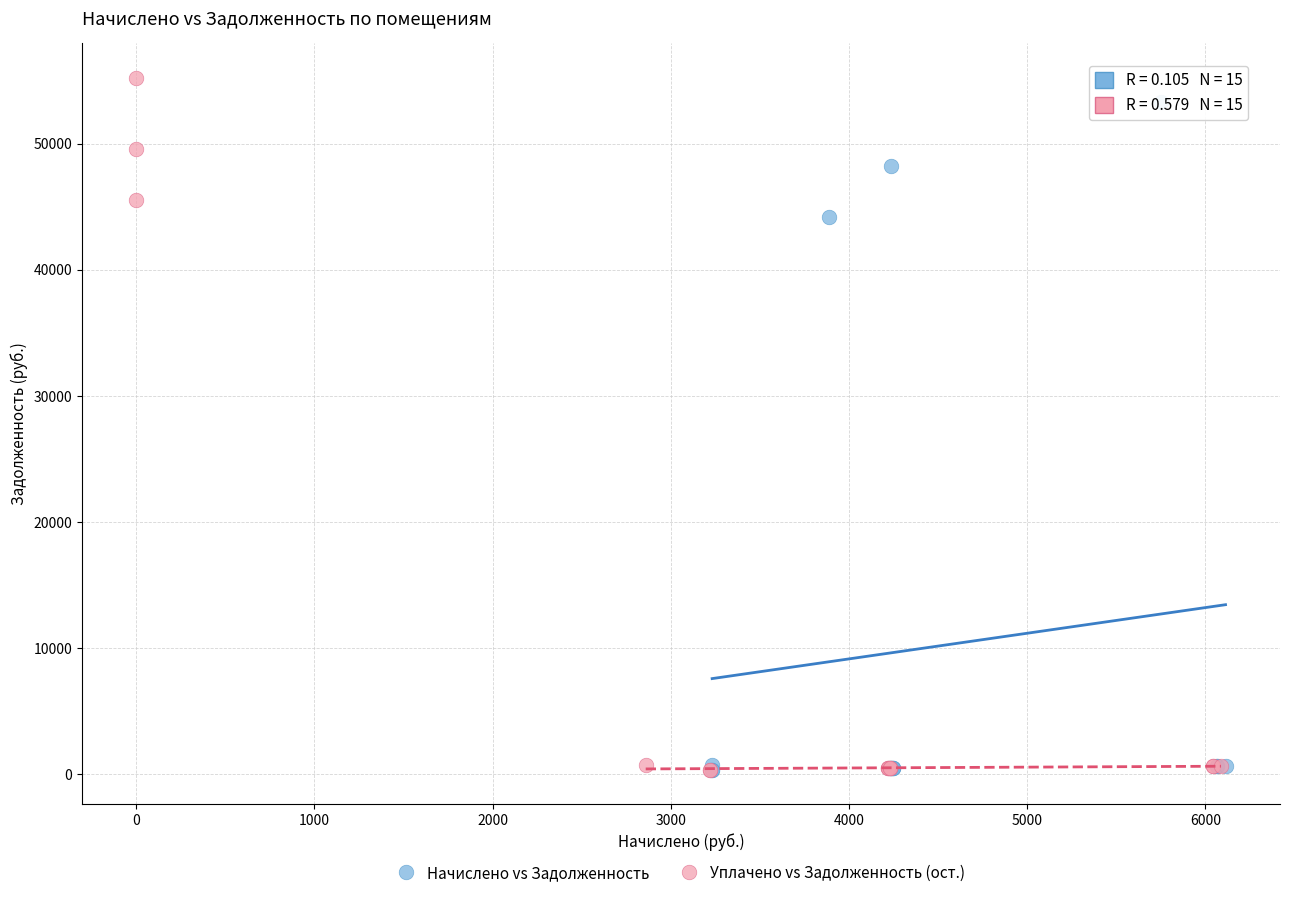

Which series has the widest spread of Y values?

Уплачено vs Задолженность (ост.)